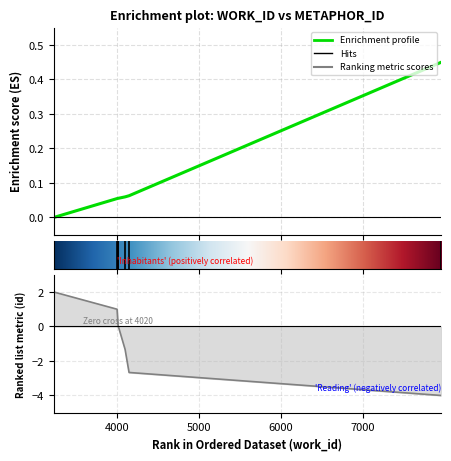

How many data points are above 0?

6